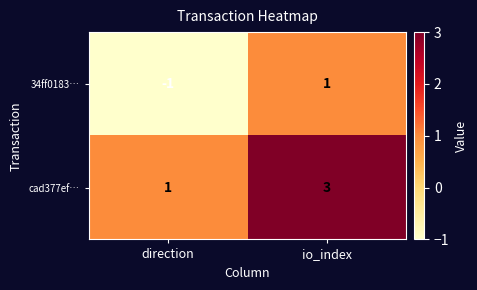

At io_index, list the series in order from smallest to largest.

34ff0183…, cad377ef…